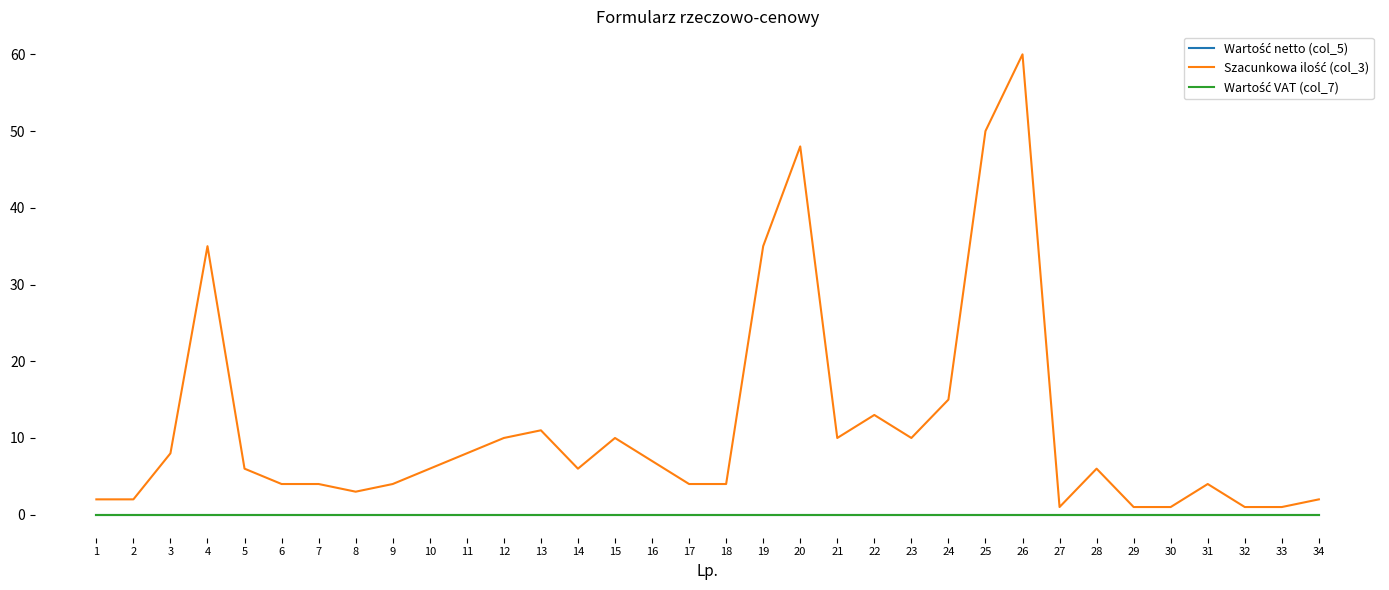

Is the value of Szacunkowa ilość (col_3) at 5 greater than the value of Wartość netto (col_5) at 29?

Yes